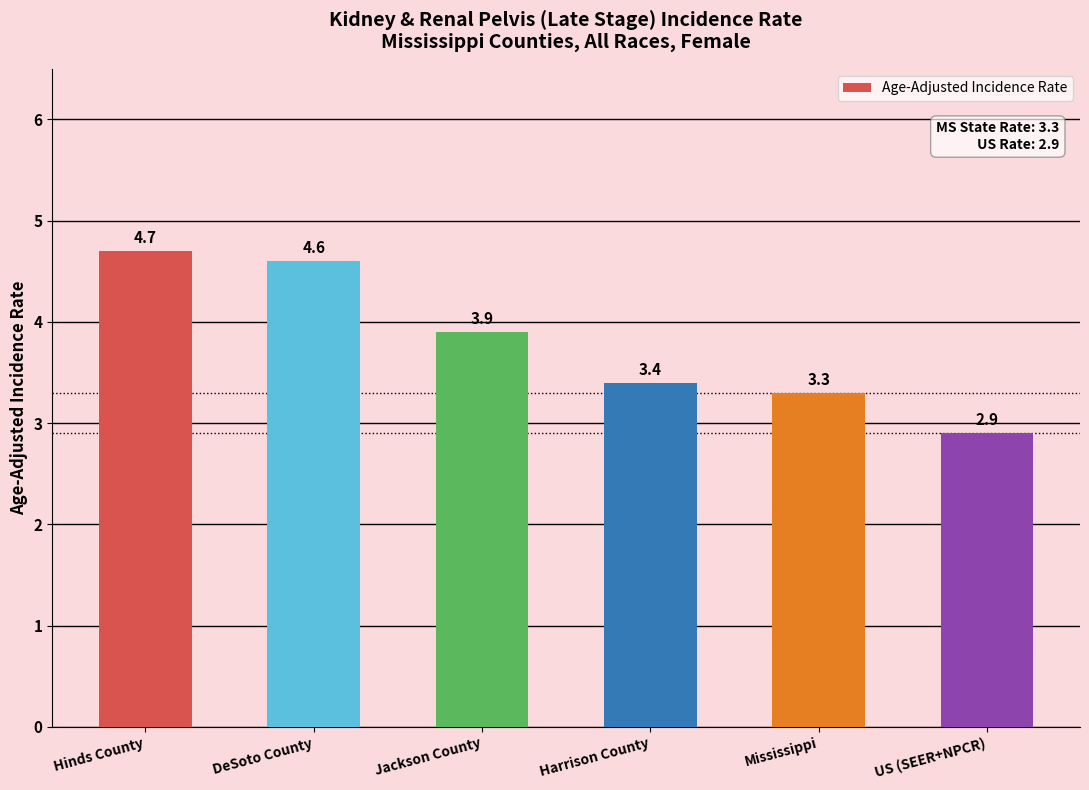

List the labels in order of value, smallest first.

US (SEER+NPCR), Mississippi, Harrison County, Jackson County, DeSoto County, Hinds County